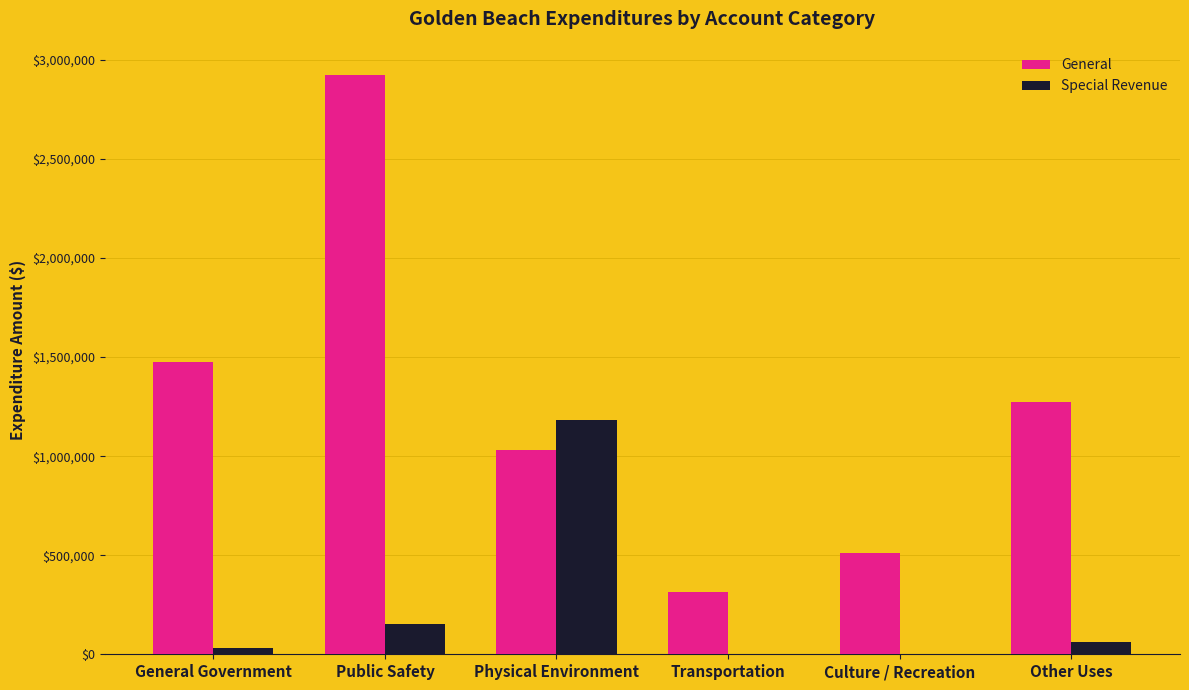

Reading left to right, what are all the values shown in this chart?

General: General Government=1474484	Public Safety=2925259	Physical Environment=1032912	Transportation=312302	Culture / Recreation=511027	Other Uses=1271599
Special Revenue: General Government=33960	Public Safety=152608	Physical Environment=1183678	Transportation=0	Culture / Recreation=0	Other Uses=60000